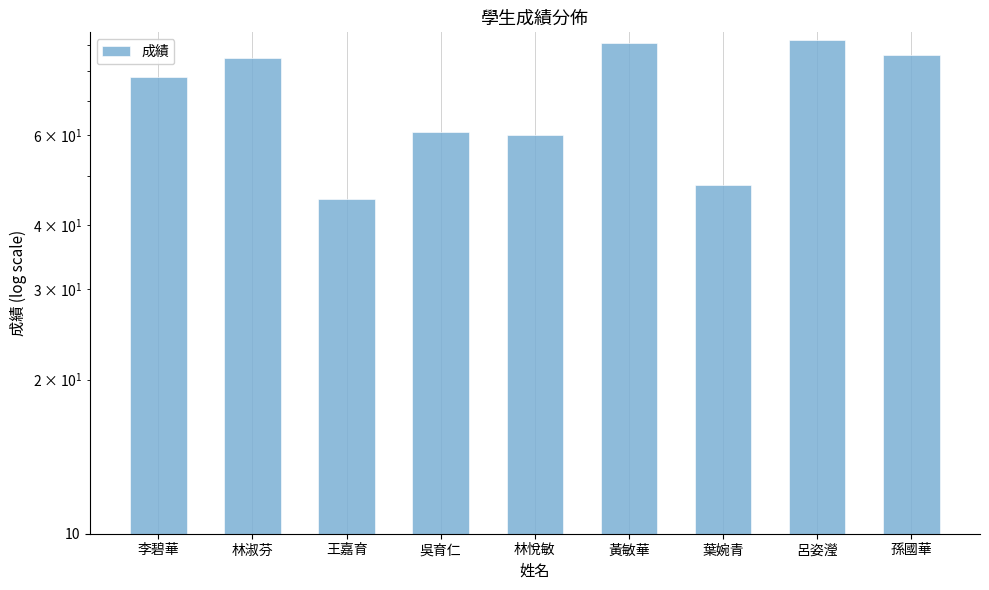

List the labels in order of value, smallest first.

王嘉育, 葉婉青, 林悅敏, 吳育仁, 李碧華, 林淑芬, 孫國華, 黃敏華, 呂姿瀅